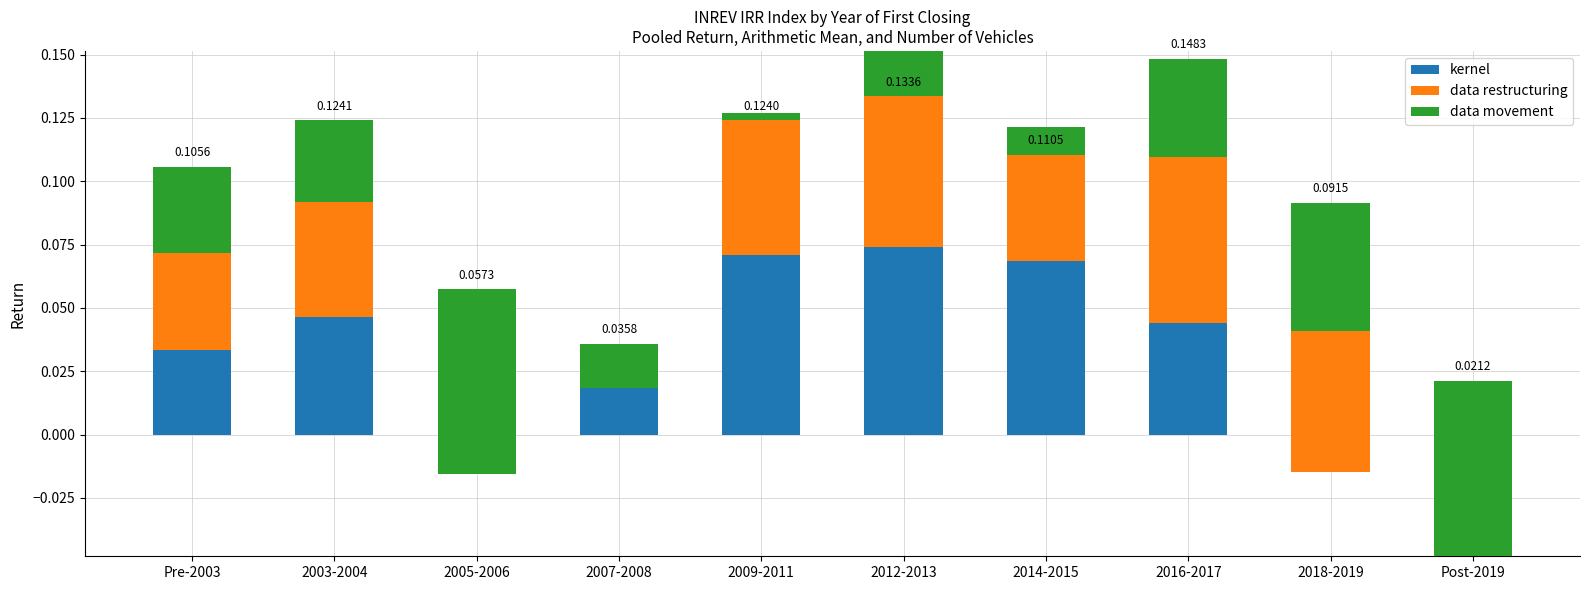

Which has a higher value, 2005-2006 or 2009-2011?

2009-2011